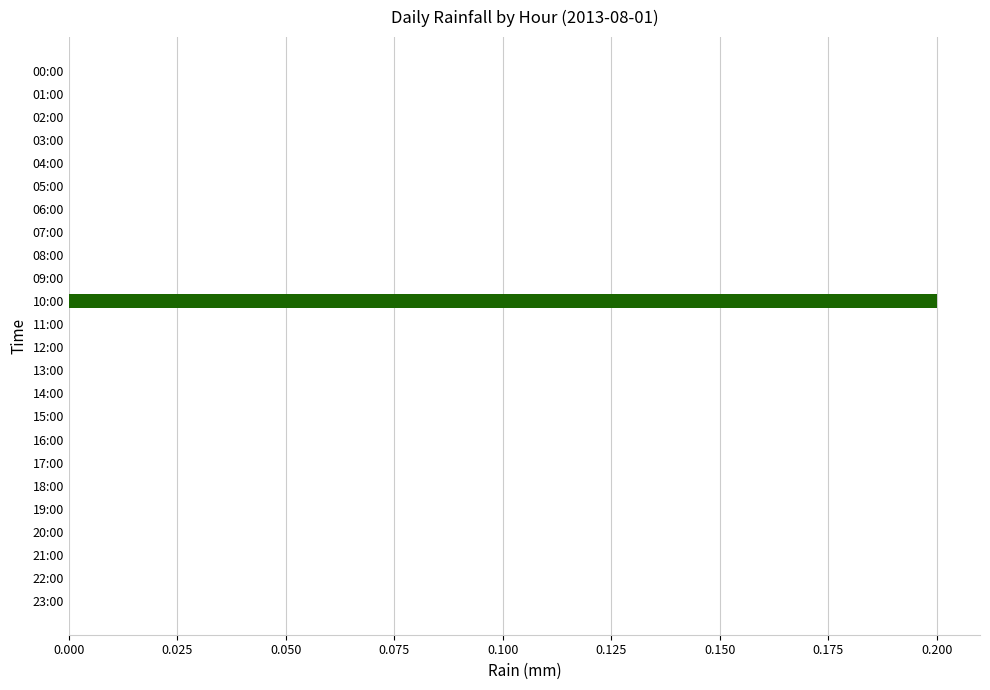

How many data points does each series have?

24